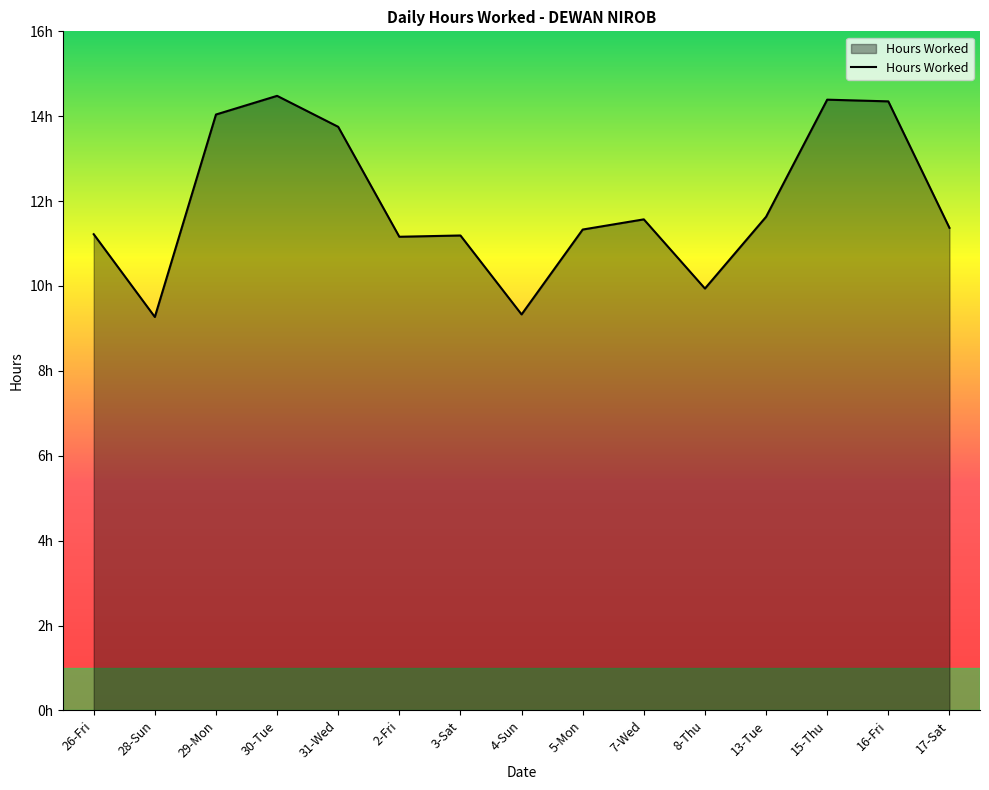

Does the chart display data point markers on the line(s)?

No